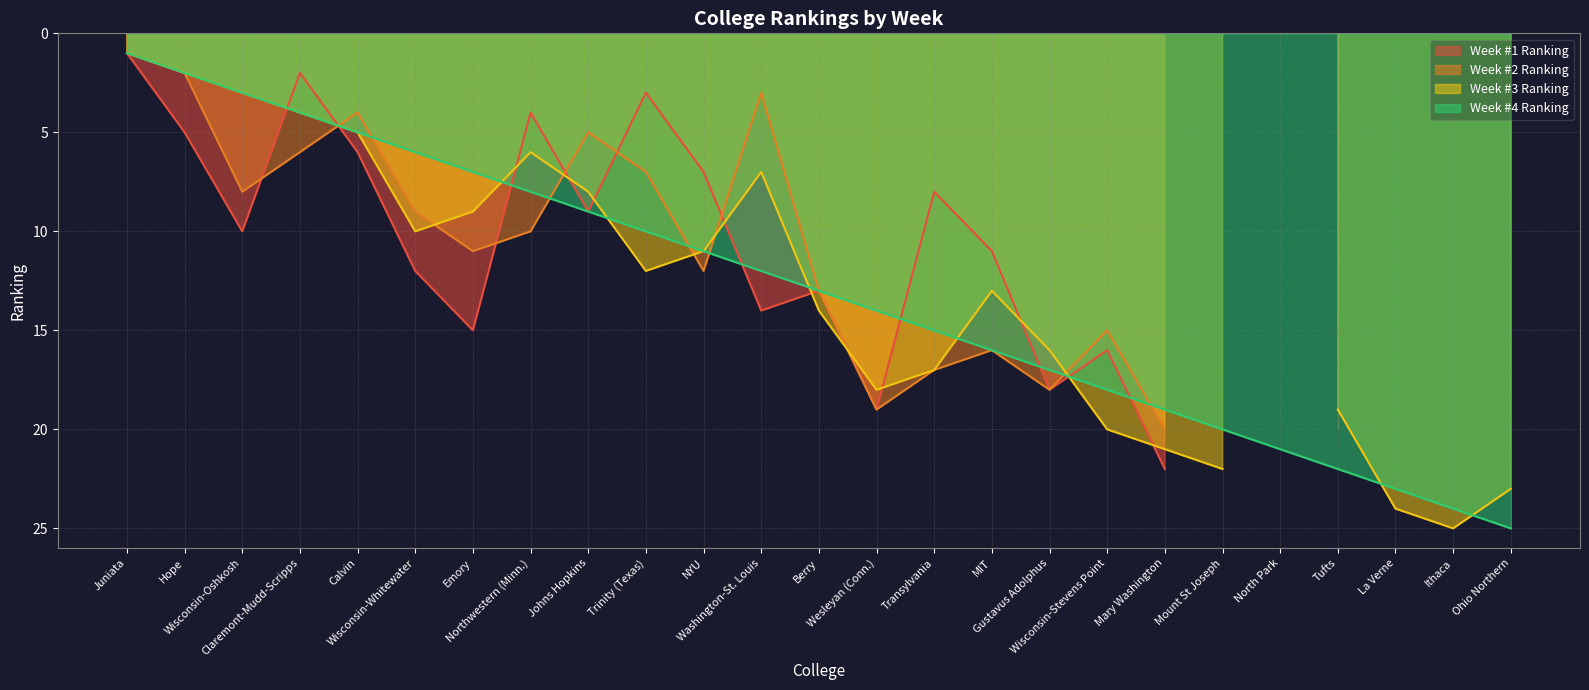

How many categories are shown in the chart?

25